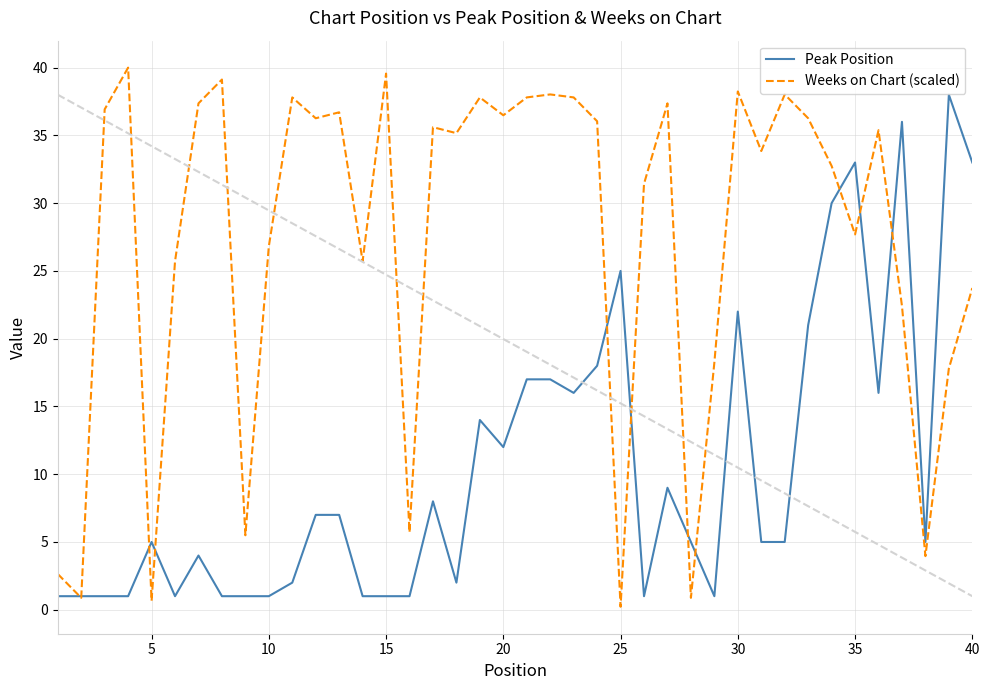

Which series has the widest spread of values?

Weeks on Chart (scaled)